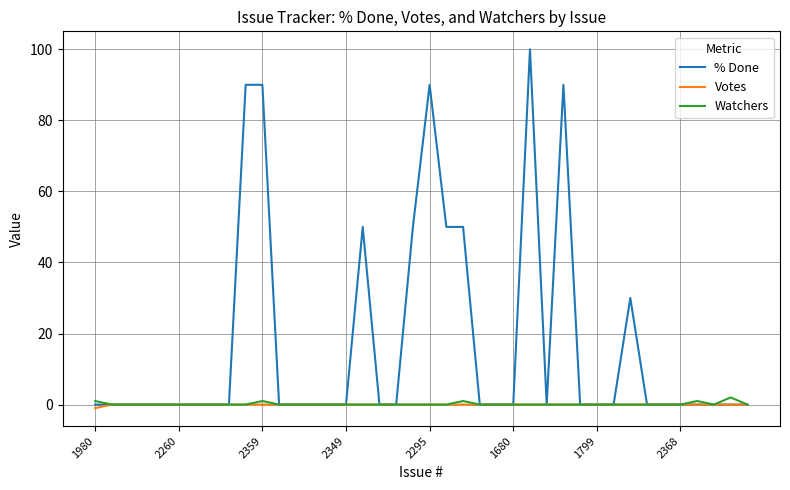

How many series are shown in this chart?

3